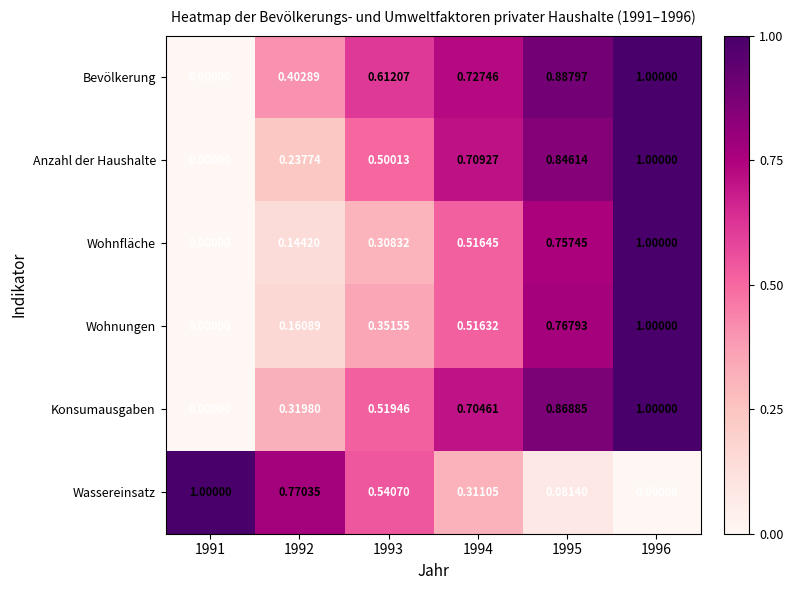

Which series has the largest total across all categories?

Bevölkerung